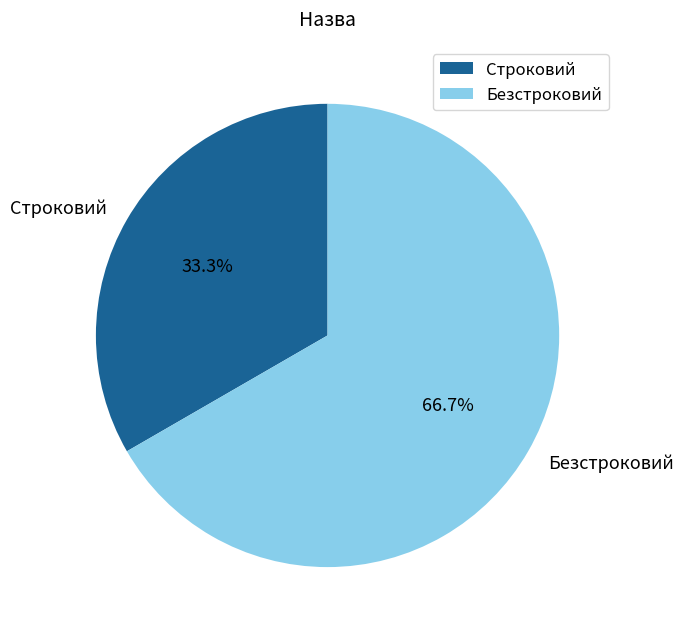

True or false: Безстроковий accounts for 80% of the total.

False